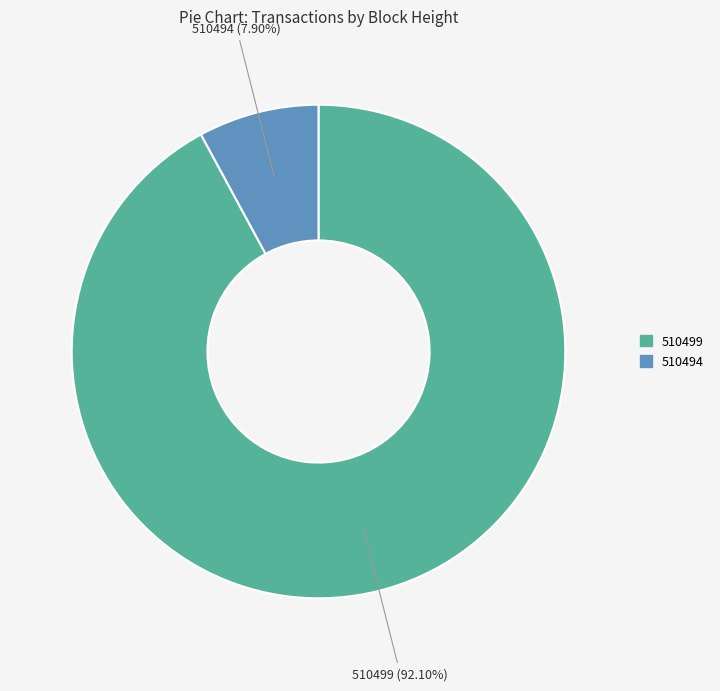

Is the sum of 510499 and 510494 greater than half?

Yes